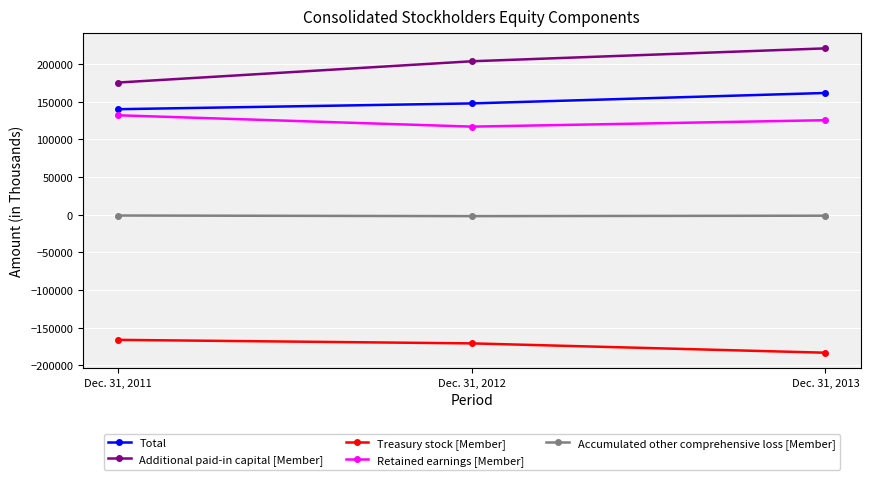

At which category is the sum across all series the highest?

Dec. 31, 2013